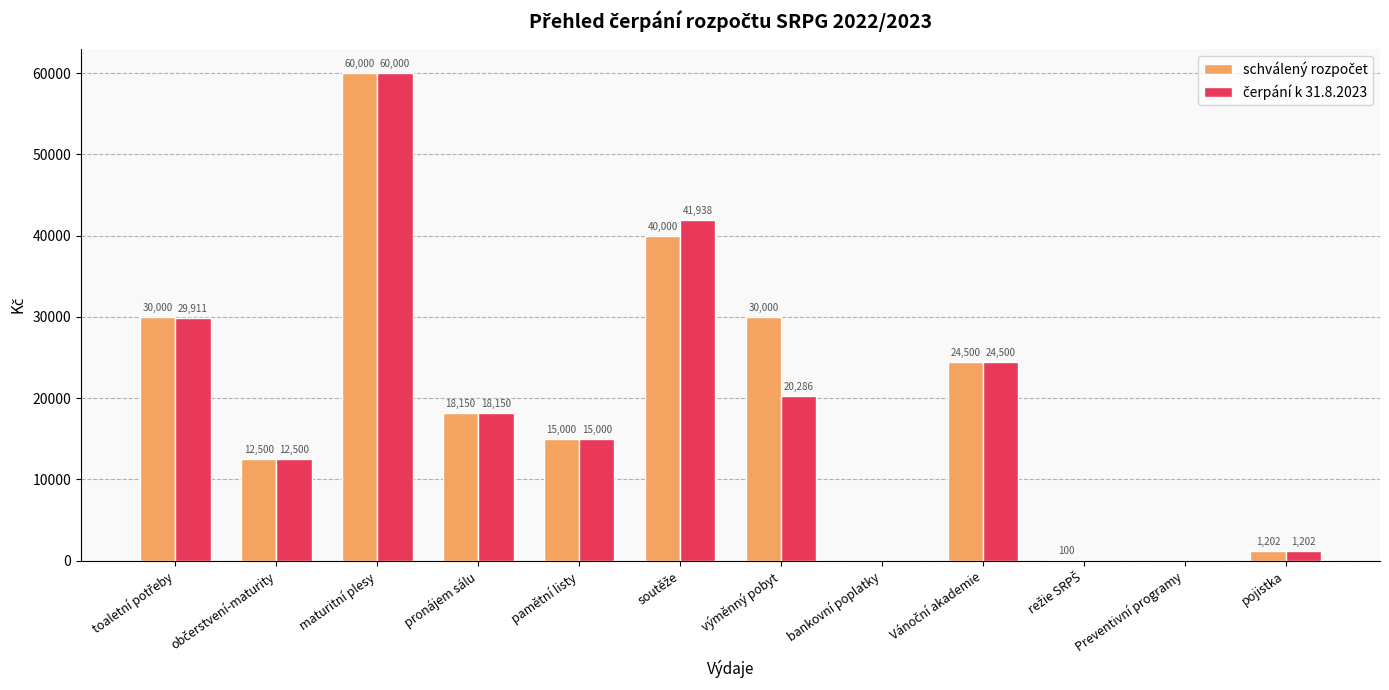

At which category is the sum across all series the highest?

maturitní plesy